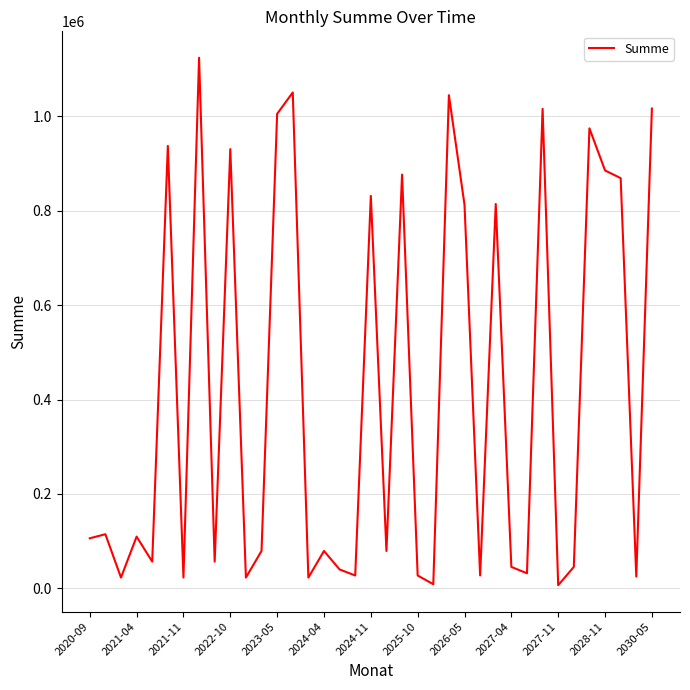

What is the difference between the maximum and minimum values?

1117987.5